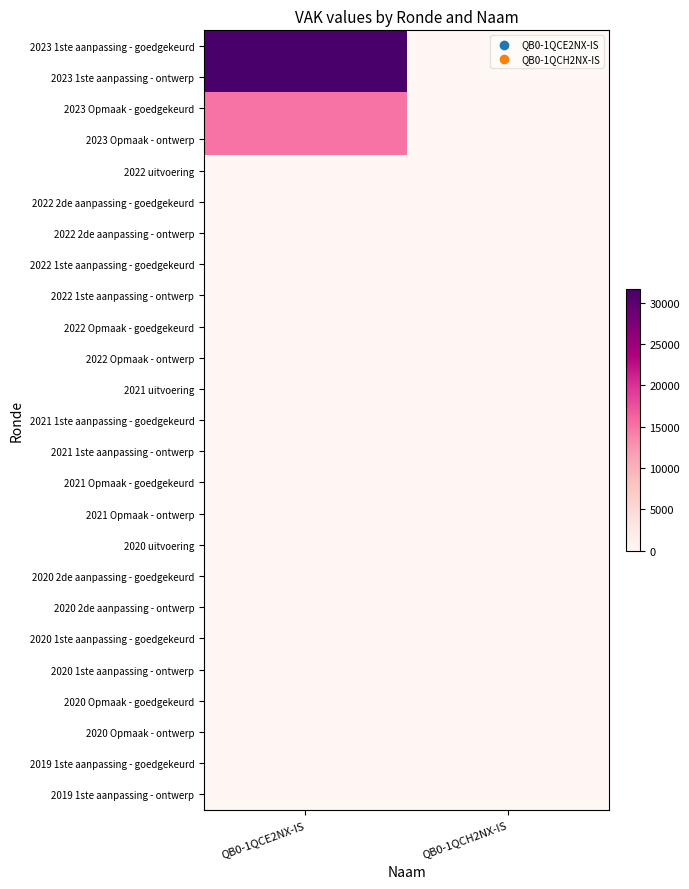

Reading left to right, extract all data points from this chart.

2023 1ste aanpassing - goedgekeurd: QB0-1QCE2NX-IS=31617	QB0-1QCH2NX-IS=0
2023 1ste aanpassing - ontwerp: QB0-1QCE2NX-IS=31617	QB0-1QCH2NX-IS=0
2023 Opmaak - goedgekeurd: QB0-1QCE2NX-IS=15000	QB0-1QCH2NX-IS=0
2023 Opmaak - ontwerp: QB0-1QCE2NX-IS=15000	QB0-1QCH2NX-IS=0
2022 uitvoering: QB0-1QCE2NX-IS=0	QB0-1QCH2NX-IS=0
2022 2de aanpassing - goedgekeurd: QB0-1QCE2NX-IS=0	QB0-1QCH2NX-IS=0
2022 2de aanpassing - ontwerp: QB0-1QCE2NX-IS=0	QB0-1QCH2NX-IS=0
2022 1ste aanpassing - goedgekeurd: QB0-1QCE2NX-IS=0	QB0-1QCH2NX-IS=0
2022 1ste aanpassing - ontwerp: QB0-1QCE2NX-IS=0	QB0-1QCH2NX-IS=0
2022 Opmaak - goedgekeurd: QB0-1QCE2NX-IS=0	QB0-1QCH2NX-IS=0
2022 Opmaak - ontwerp: QB0-1QCE2NX-IS=0	QB0-1QCH2NX-IS=0
2021 uitvoering: QB0-1QCE2NX-IS=0	QB0-1QCH2NX-IS=0
2021 1ste aanpassing - goedgekeurd: QB0-1QCE2NX-IS=0	QB0-1QCH2NX-IS=0
2021 1ste aanpassing - ontwerp: QB0-1QCE2NX-IS=0	QB0-1QCH2NX-IS=0
2021 Opmaak - goedgekeurd: QB0-1QCE2NX-IS=0	QB0-1QCH2NX-IS=0
2021 Opmaak - ontwerp: QB0-1QCE2NX-IS=0	QB0-1QCH2NX-IS=0
2020 uitvoering: QB0-1QCE2NX-IS=0	QB0-1QCH2NX-IS=0
2020 2de aanpassing - goedgekeurd: QB0-1QCE2NX-IS=0	QB0-1QCH2NX-IS=0
2020 2de aanpassing - ontwerp: QB0-1QCE2NX-IS=0	QB0-1QCH2NX-IS=0
2020 1ste aanpassing - goedgekeurd: QB0-1QCE2NX-IS=0	QB0-1QCH2NX-IS=0
2020 1ste aanpassing - ontwerp: QB0-1QCE2NX-IS=0	QB0-1QCH2NX-IS=0
2020 Opmaak - goedgekeurd: QB0-1QCE2NX-IS=0	QB0-1QCH2NX-IS=0
2020 Opmaak - ontwerp: QB0-1QCE2NX-IS=0	QB0-1QCH2NX-IS=0
2019 1ste aanpassing - goedgekeurd: QB0-1QCE2NX-IS=0	QB0-1QCH2NX-IS=0
2019 1ste aanpassing - ontwerp: QB0-1QCE2NX-IS=0	QB0-1QCH2NX-IS=0